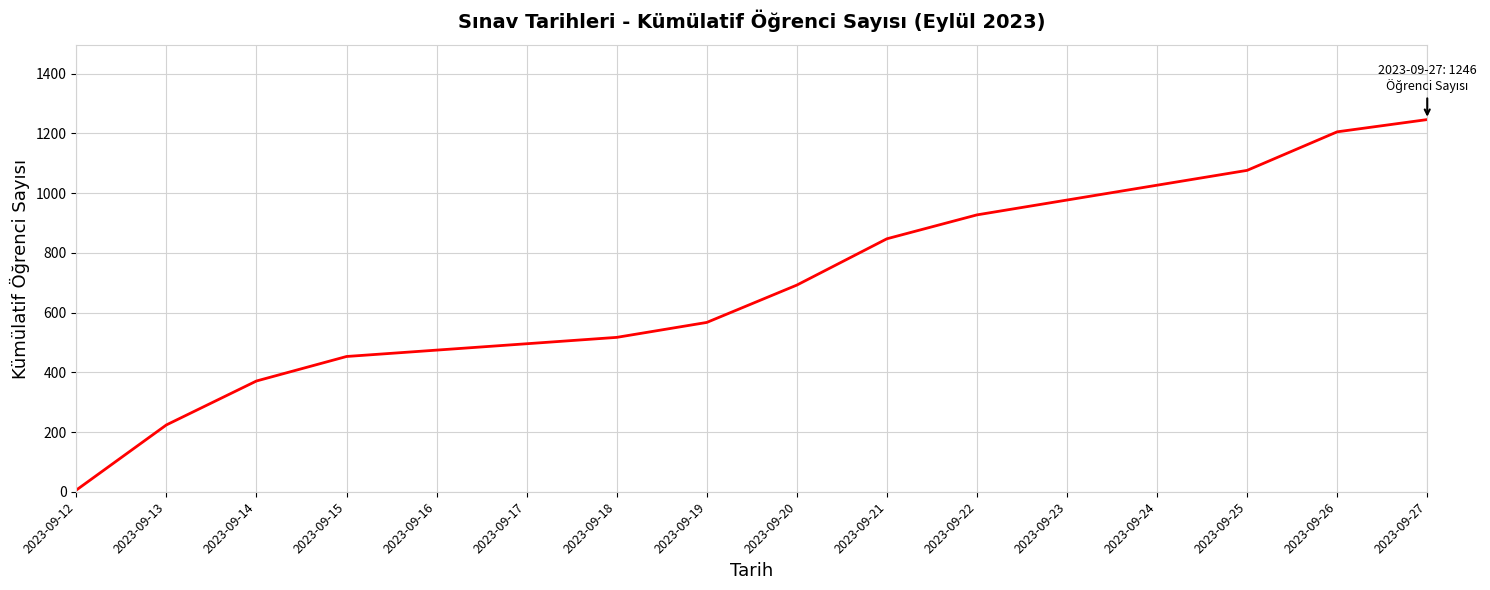

Rank the categories by value from highest to lowest.

2023-09-27, 2023-09-26, 2023-09-25, 2023-09-22, 2023-09-21, 2023-09-20, 2023-09-19, 2023-09-18, 2023-09-15, 2023-09-14, 2023-09-13, 2023-09-12